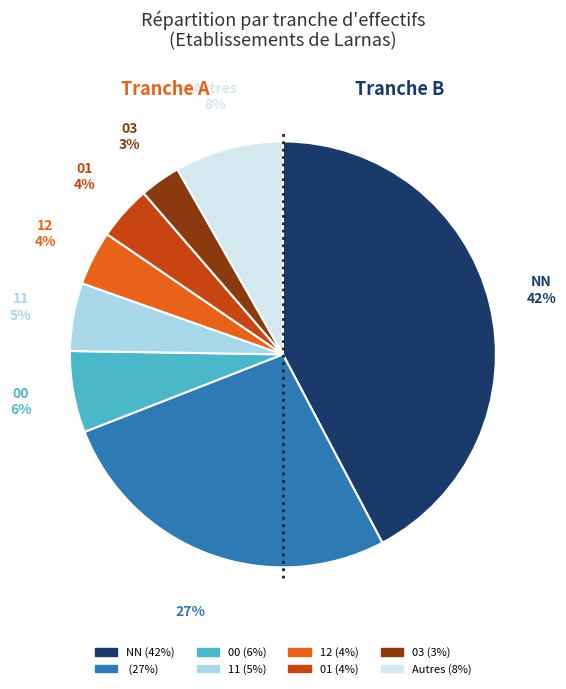

To the nearest percent, what is the difference between the largest and smallest slice percentages?

39%